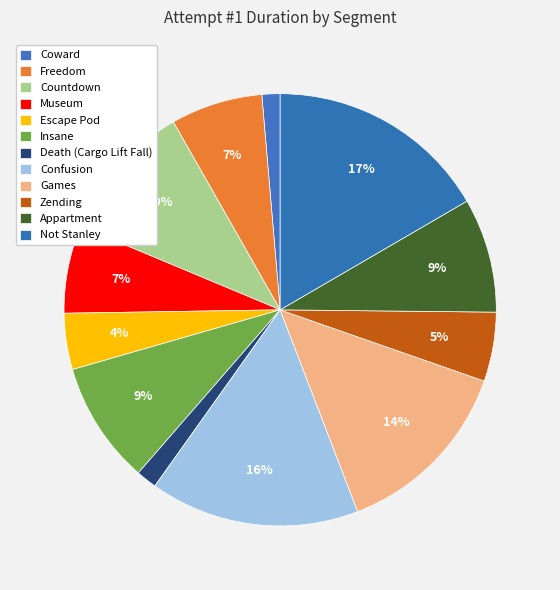

What percentage is the Zending slice, to the nearest percent?

5%